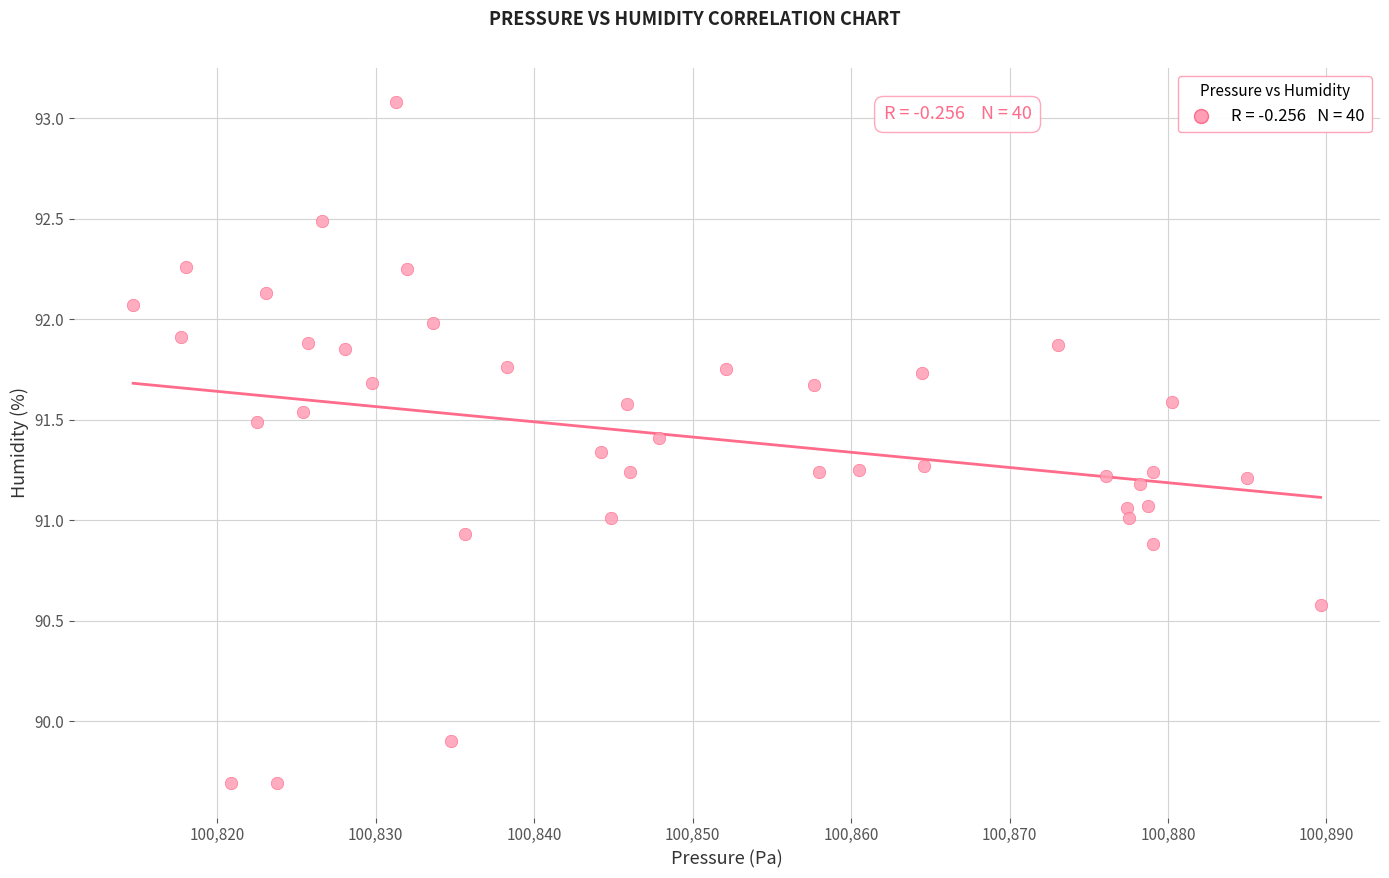

What is the range of Y values (max minus min)?

3.4